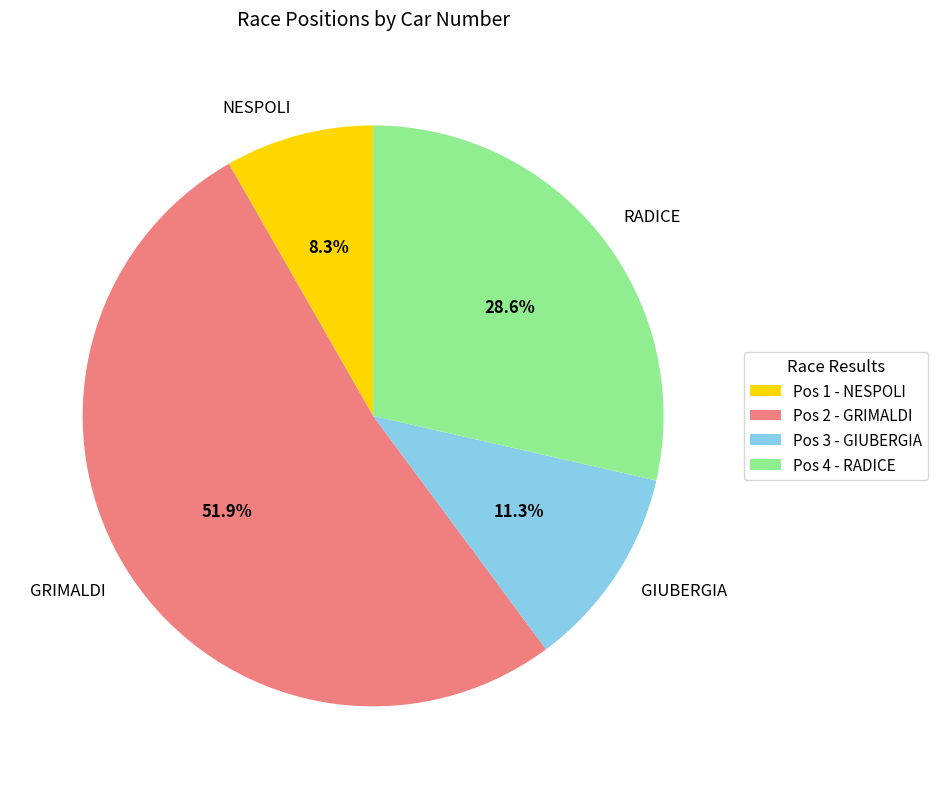

Do NESPOLI and RADICE together represent more than half of the pie?

No